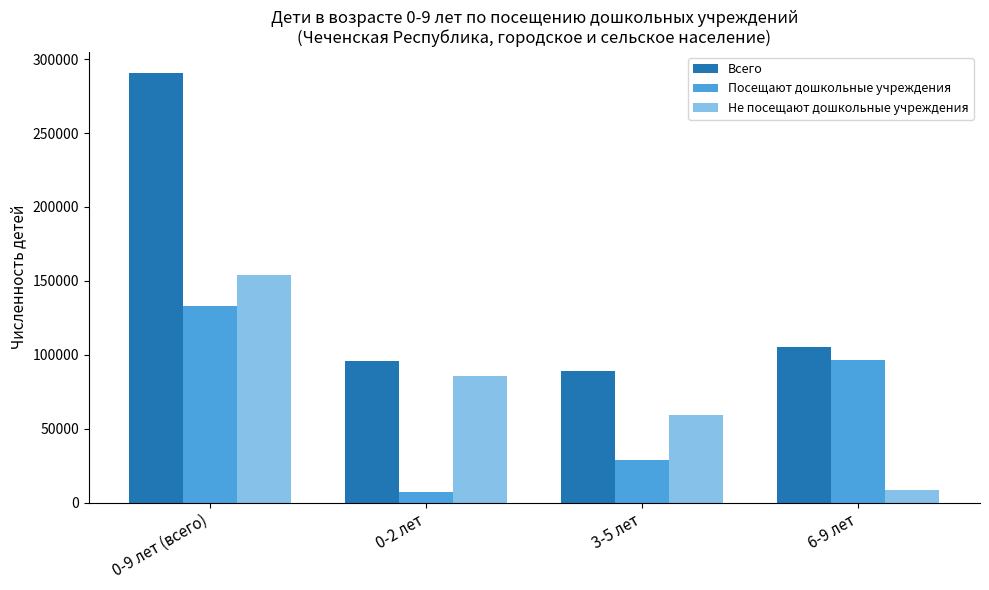

What is the difference between the Посещают дошкольные учреждения values at 6-9 лет and 3-5 лет?

67478